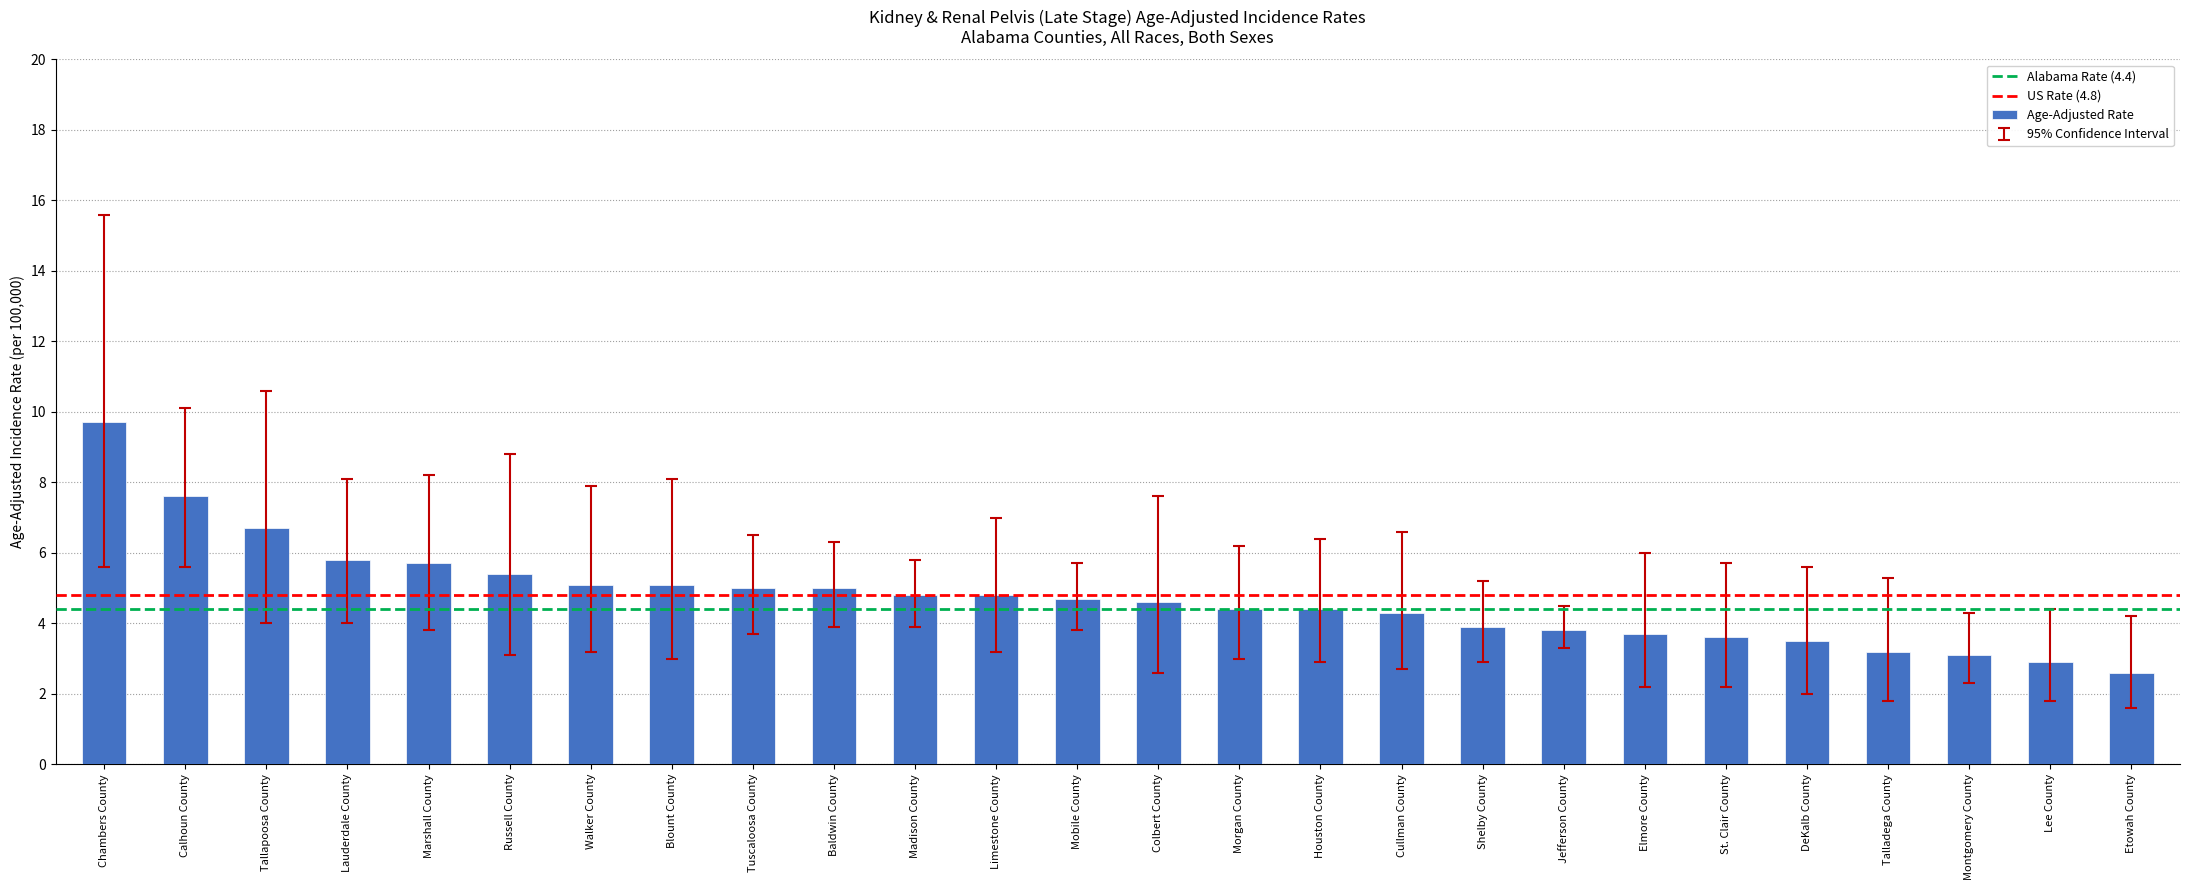

Which has a higher value, Russell County or Calhoun County?

Calhoun County